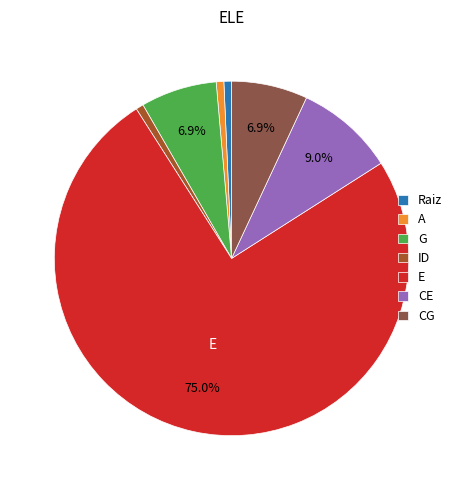

What is the largest slice in the pie chart?

E